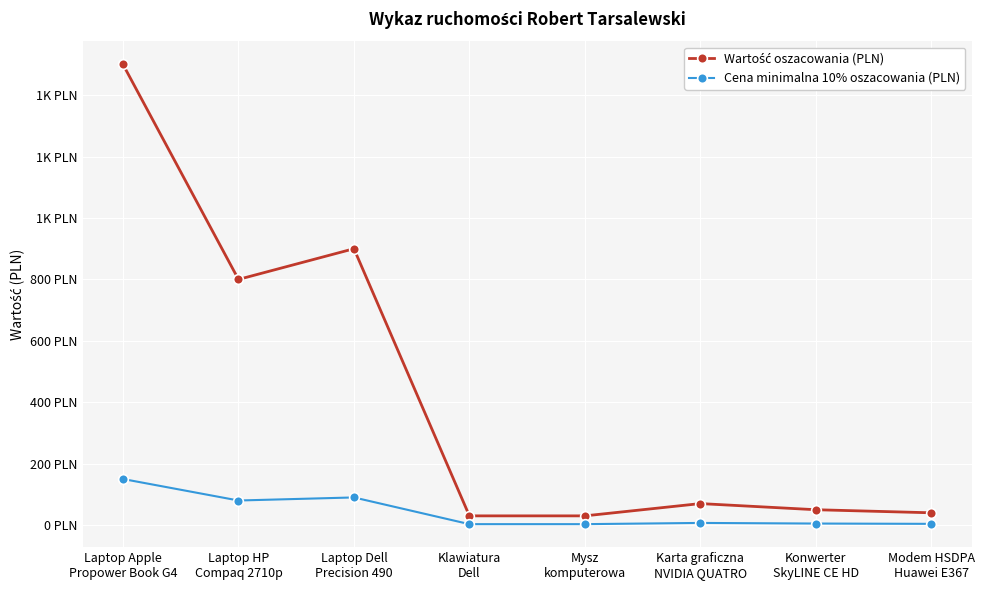

Does the chart have visible grid lines?

Yes